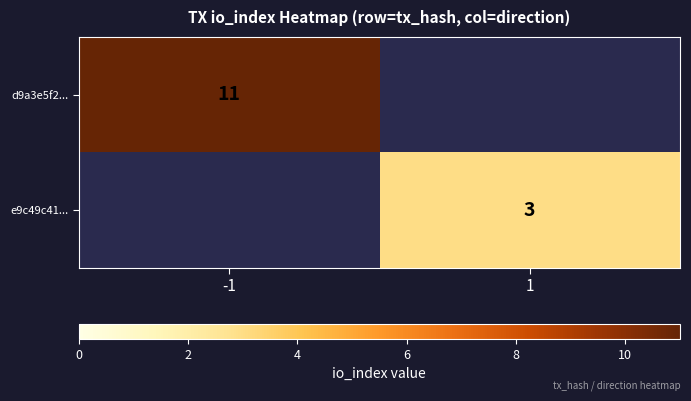

True or false: d9a3e5f2... has a value of 17 at -1.

False